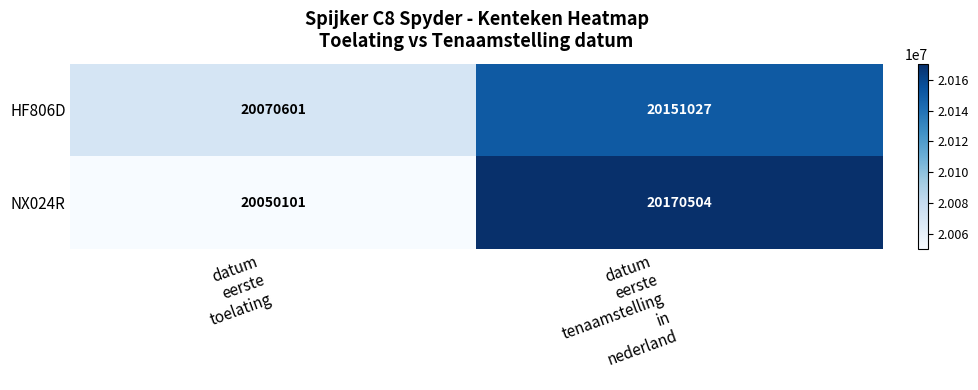

Count the number of data series in this chart.

2